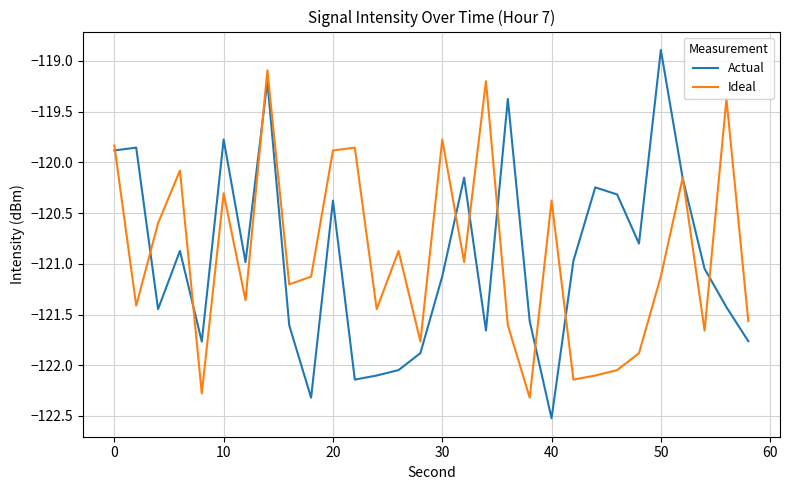

What is the sum of all Actual values?

-3628.3